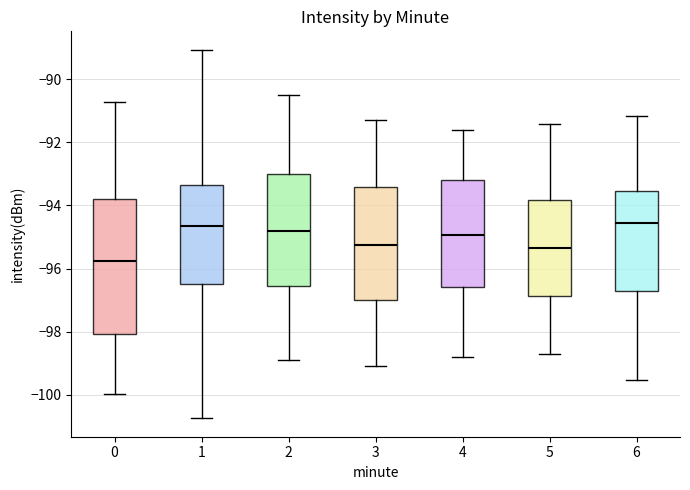

Where is the upper edge of the box at x = 4 on the y-axis? The values are not printed on the chart, so give them approximately, as read against the axis.

-93.2